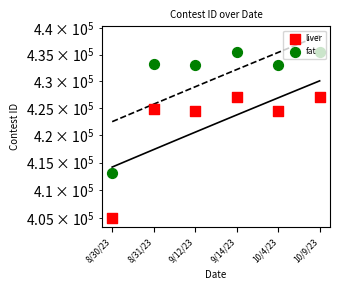

What is the total value across all series at 8/31/23?

858067.7